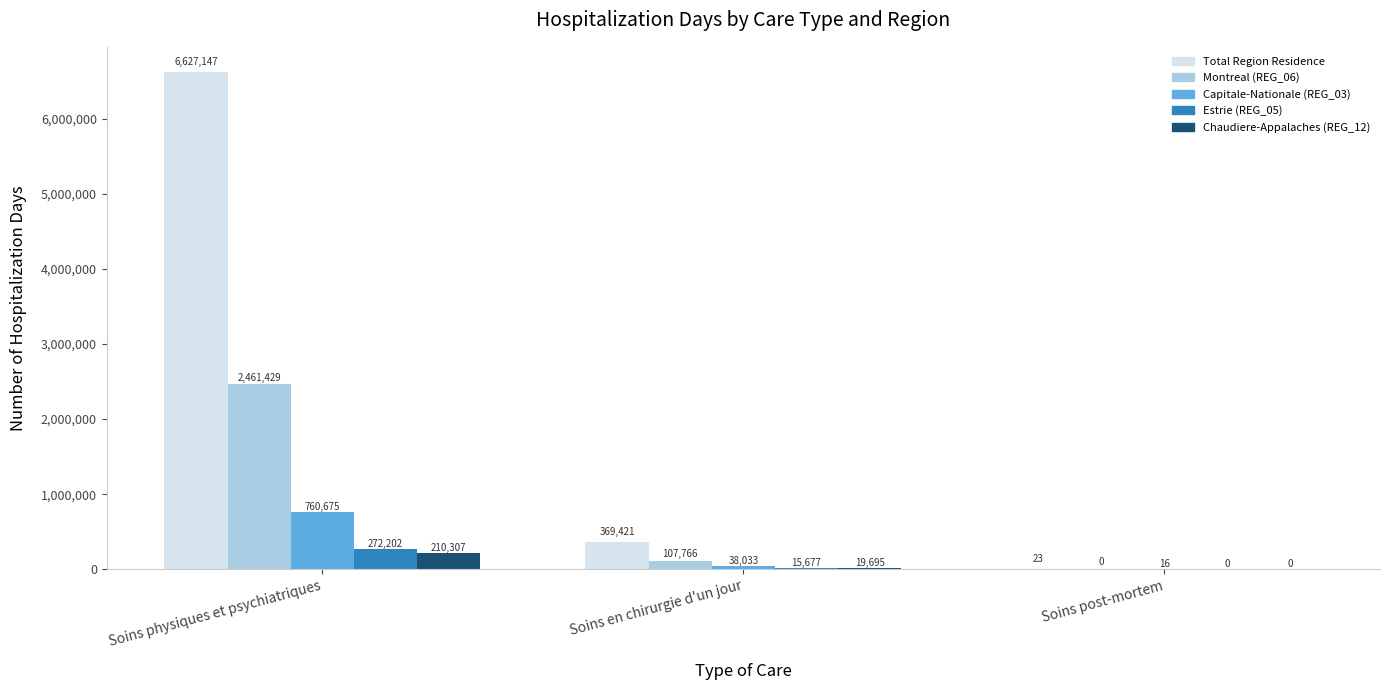

What is the spread (max minus min) of values at Soins post-mortem?

23